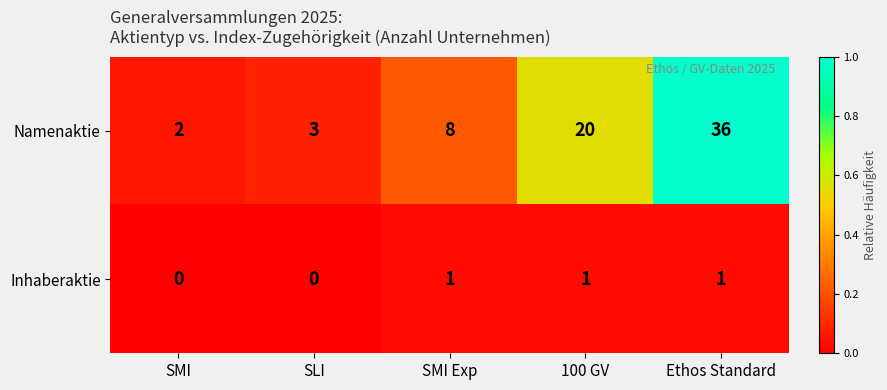

Which series has the largest range (max minus min)?

Namenaktie